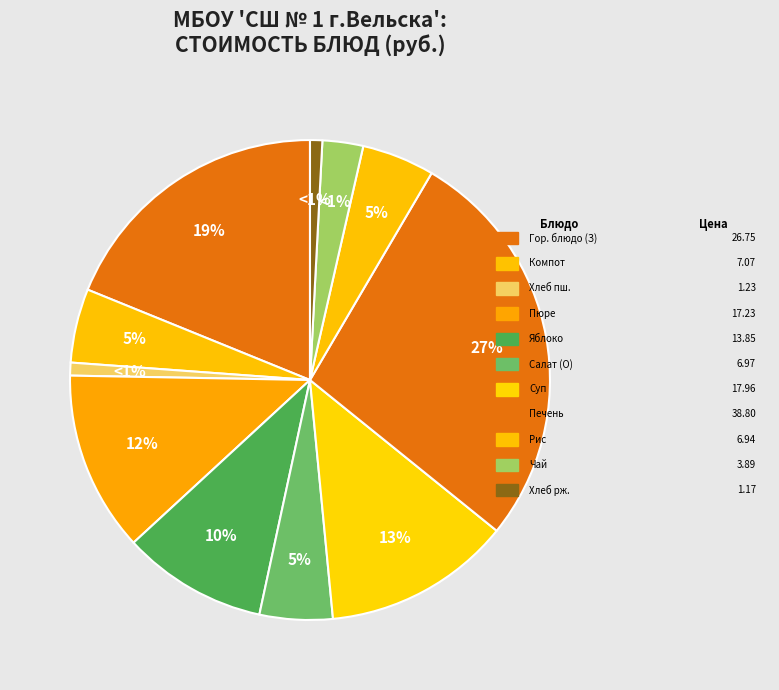

Rank the categories by value from highest to lowest.

Печень, тушеная в соусе, Голубцы ленивые, Суп овощной, Картофельное пюре, Яблоко свежее, Компот из смеси сухофруктов, Салат из свеклы с сыром и чесноком, Рис отварной, Чай с сахаром, Хлеб пшеничный, Хлеб ржаной